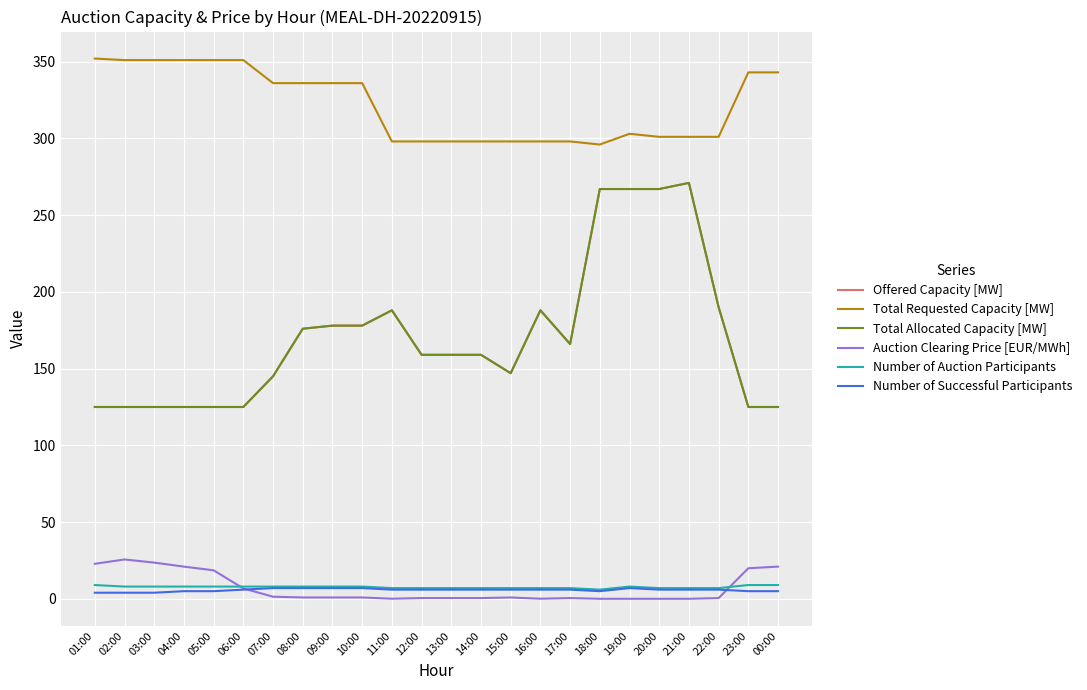

Count the number of data series in this chart.

6